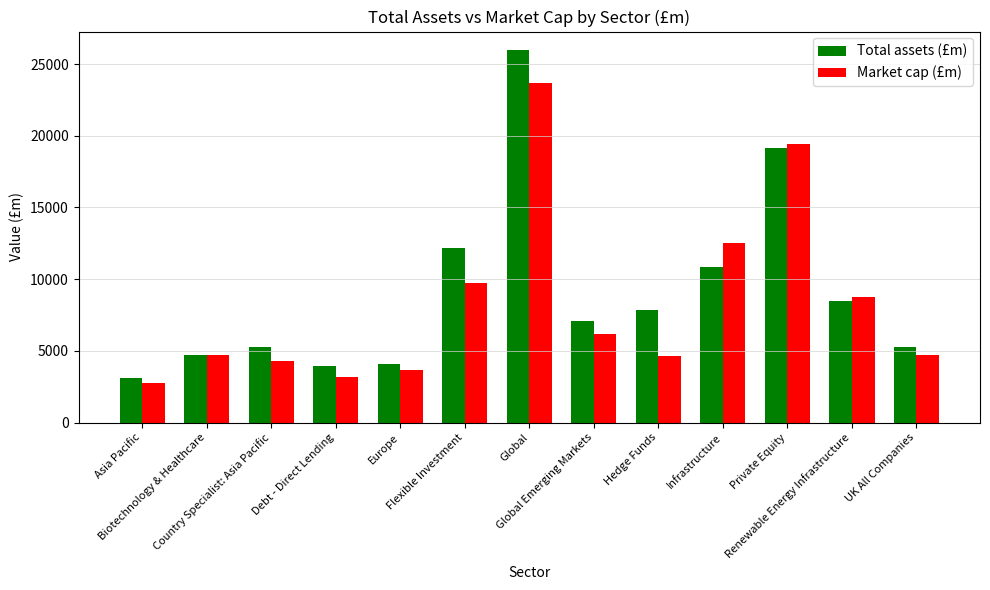

What is the difference between the second highest and minimum values in the Market cap (£m) series?

16701.6